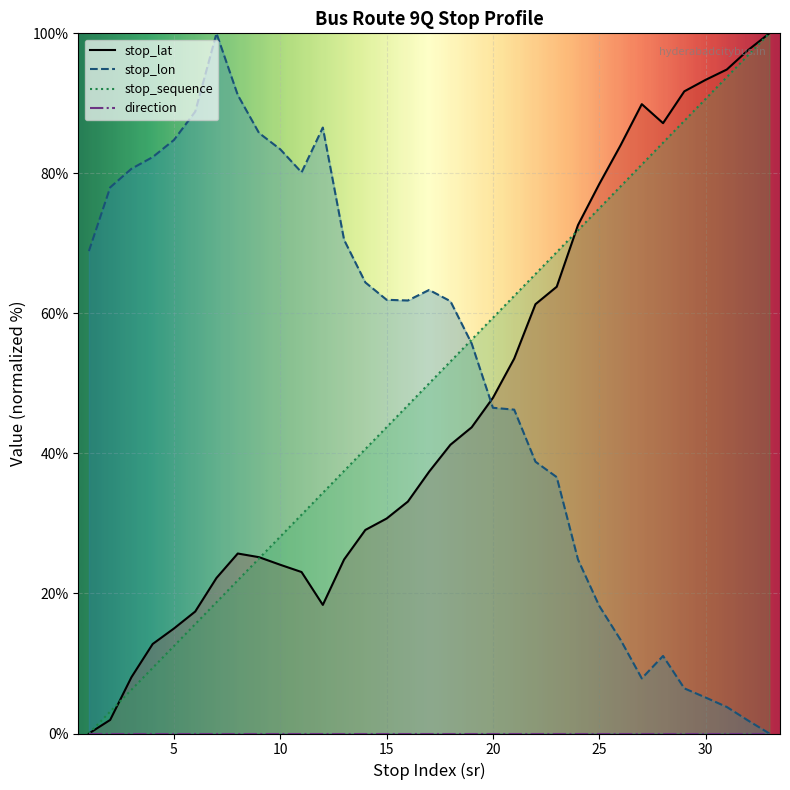

At which category is the sum across all series the highest?

33